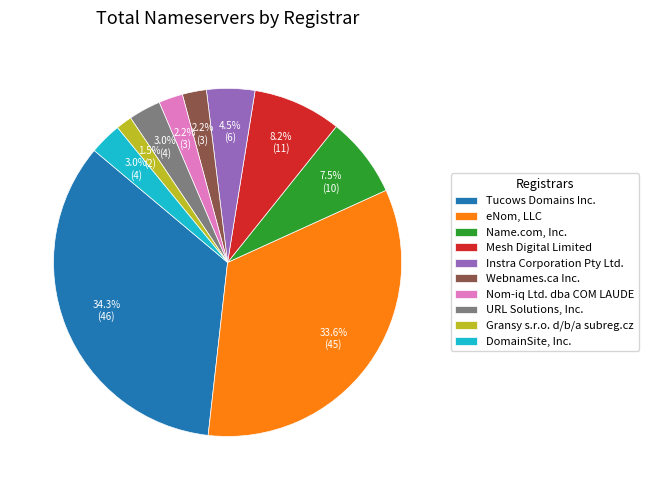

Does Name.com, Inc. represent more than half of the total?

No